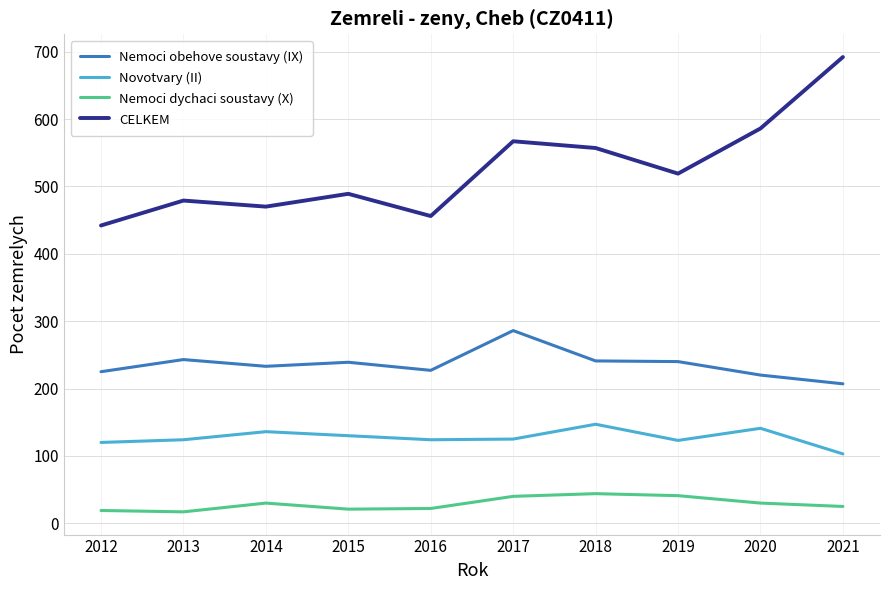

List the series in order of their overall mean, lowest first.

Nemoci dychaci soustavy (X), Novotvary (II), Nemoci obehove soustavy (IX), CELKEM